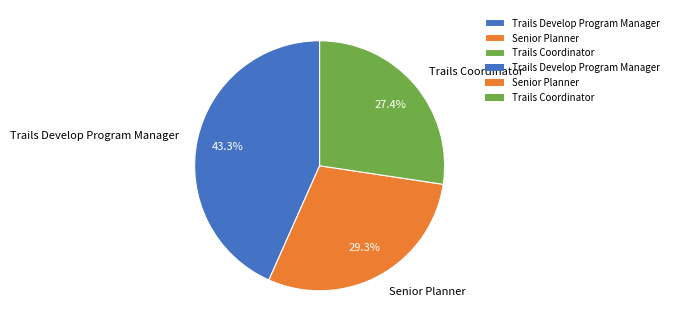

Rank the categories by value from highest to lowest.

Trails Develop Program Manager, Senior Planner, Trails Coordinator